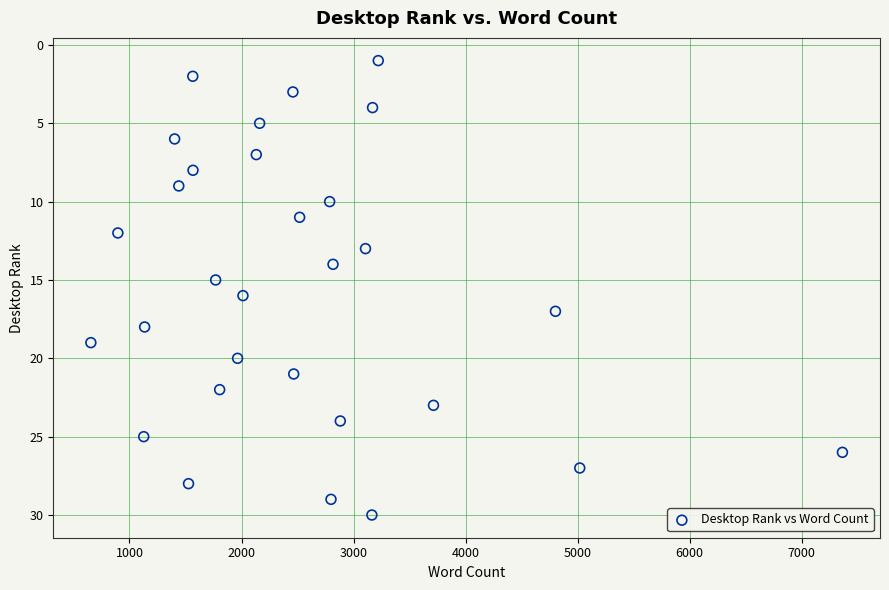

What is the range of Y values (max minus min)?

29